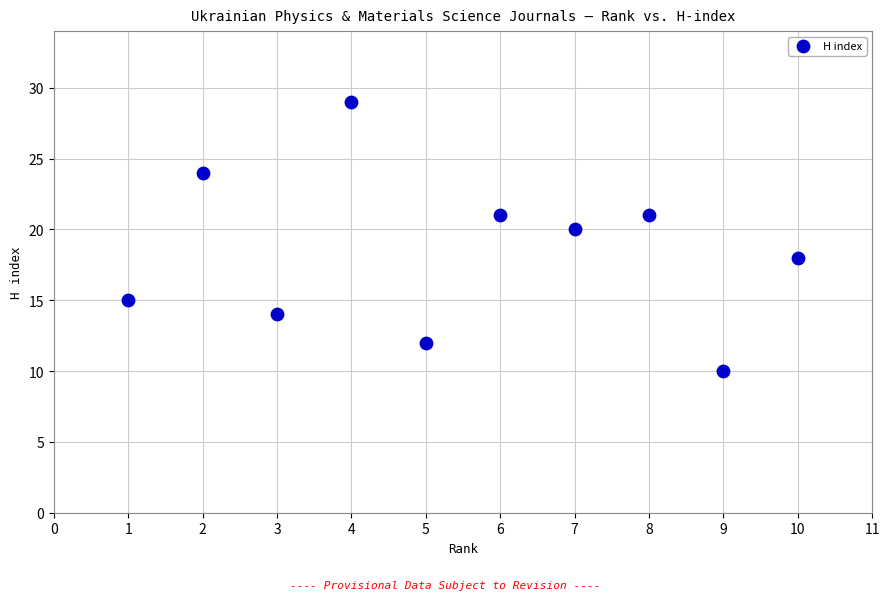

What is the range of X values (max minus min)?

9